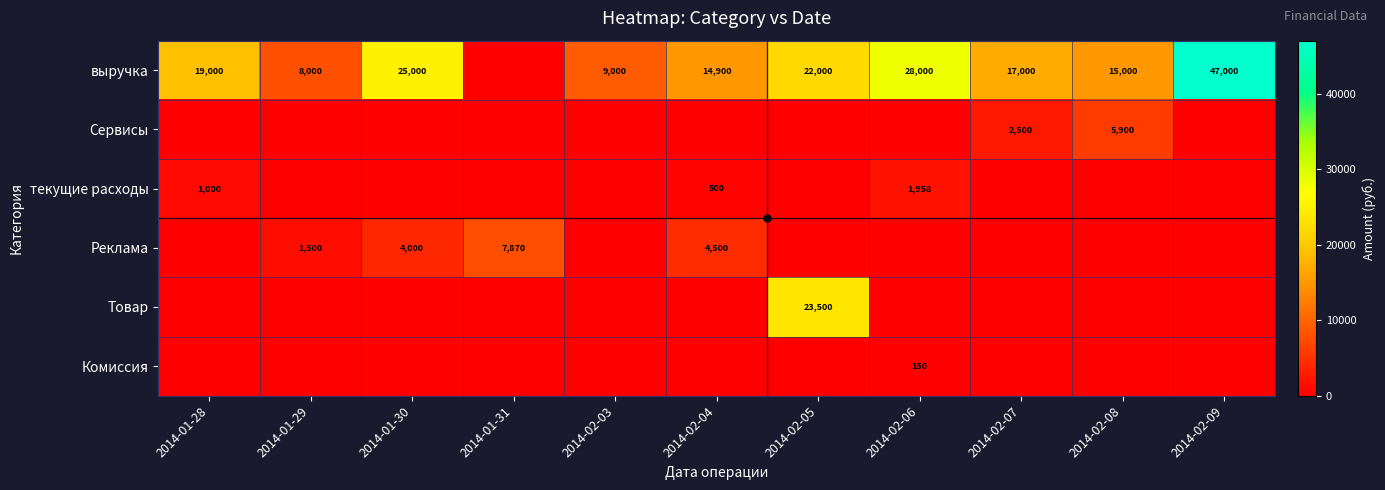

True or false: выручка has a value of 29263 at 2014-01-28.

False